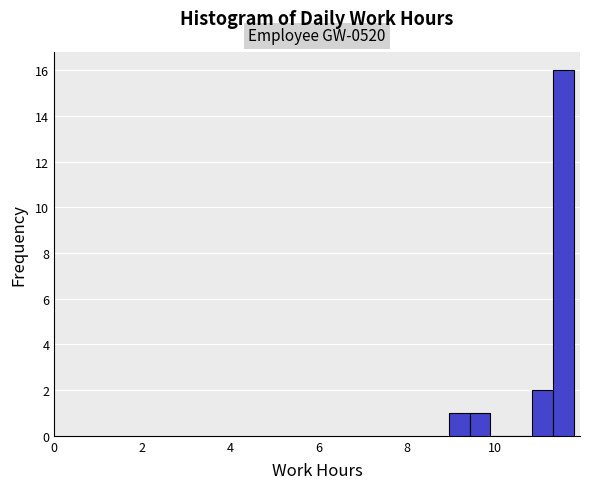

Read against the x-axis, roughly where is the centre of the tallest bar?

11.6